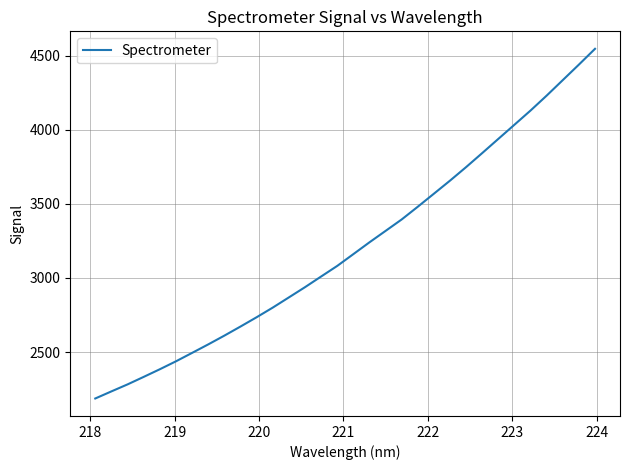

What is the smallest value displayed?

2186.7